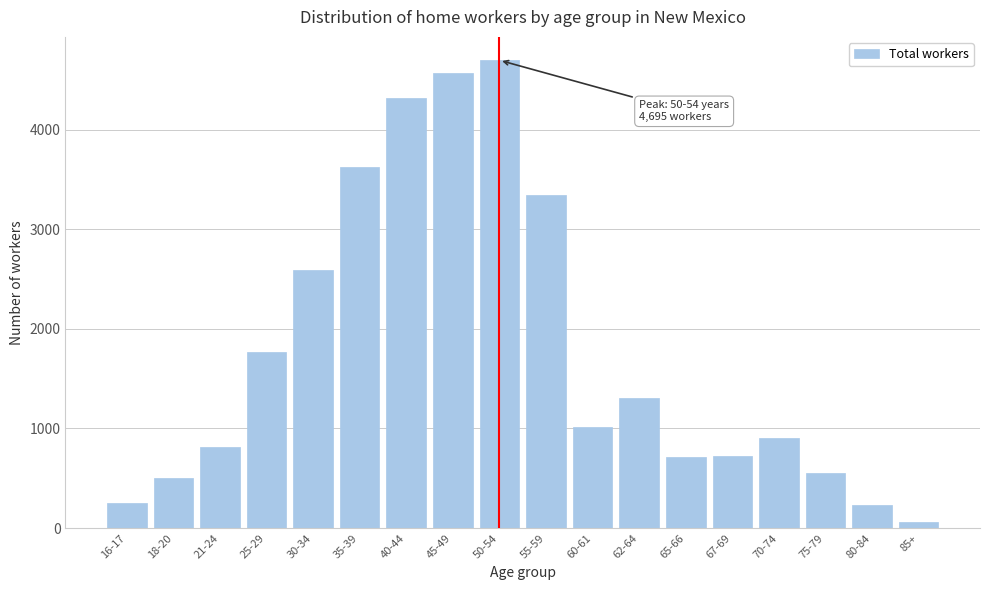

At which label is the value closest to 2377?

30-34